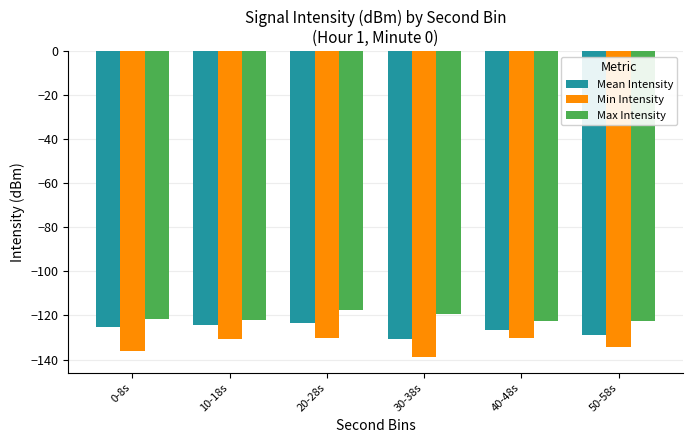

Rank the series by their average value, from highest to lowest.

Max Intensity, Mean Intensity, Min Intensity